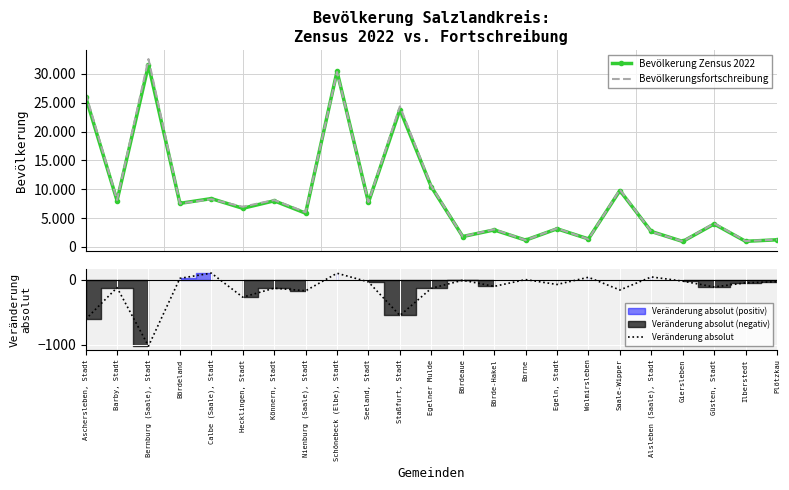

How many values in the Bevölkerungsfortschreibung series are below 6958?

11